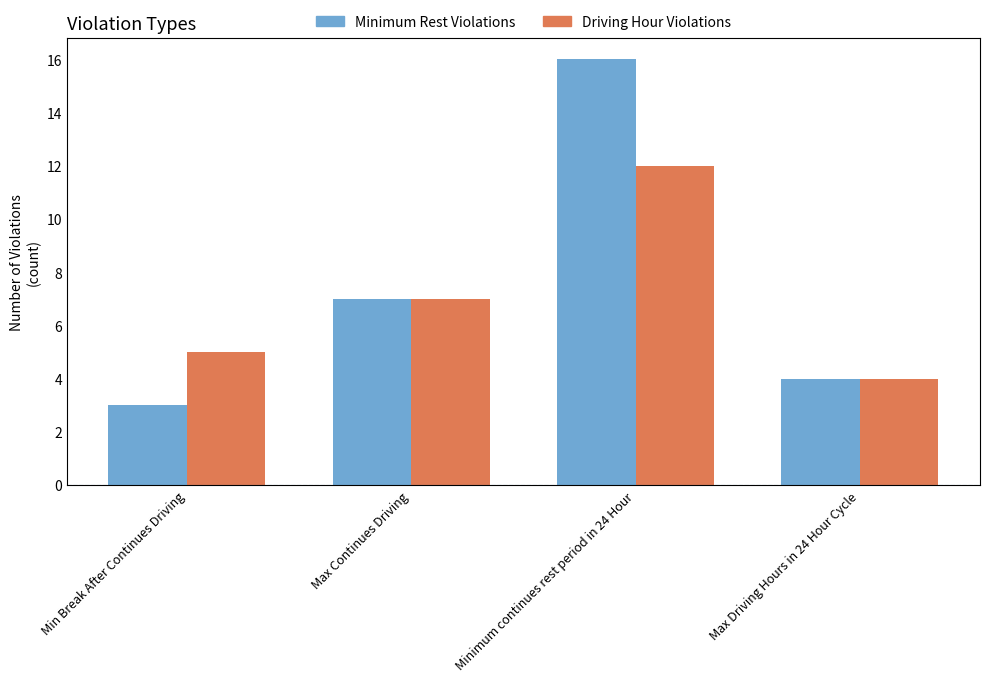

The Driving Hour Violations series shows 2 at Min Break After Continues Driving. True or false?

False